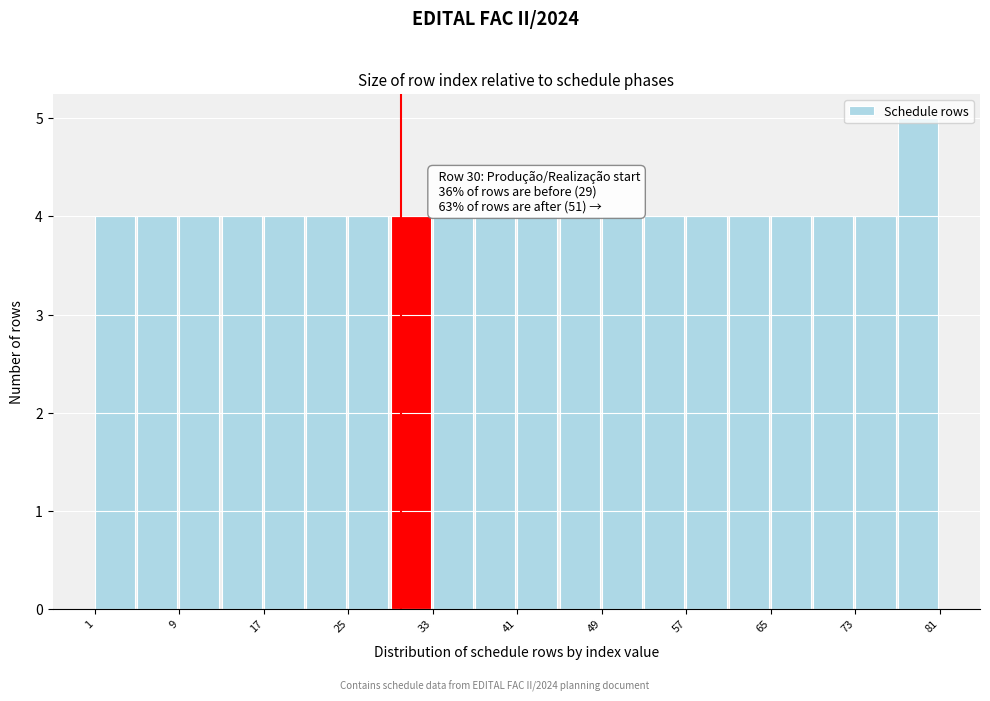

Which range on the x-axis has the tallest bar?

77 to 81